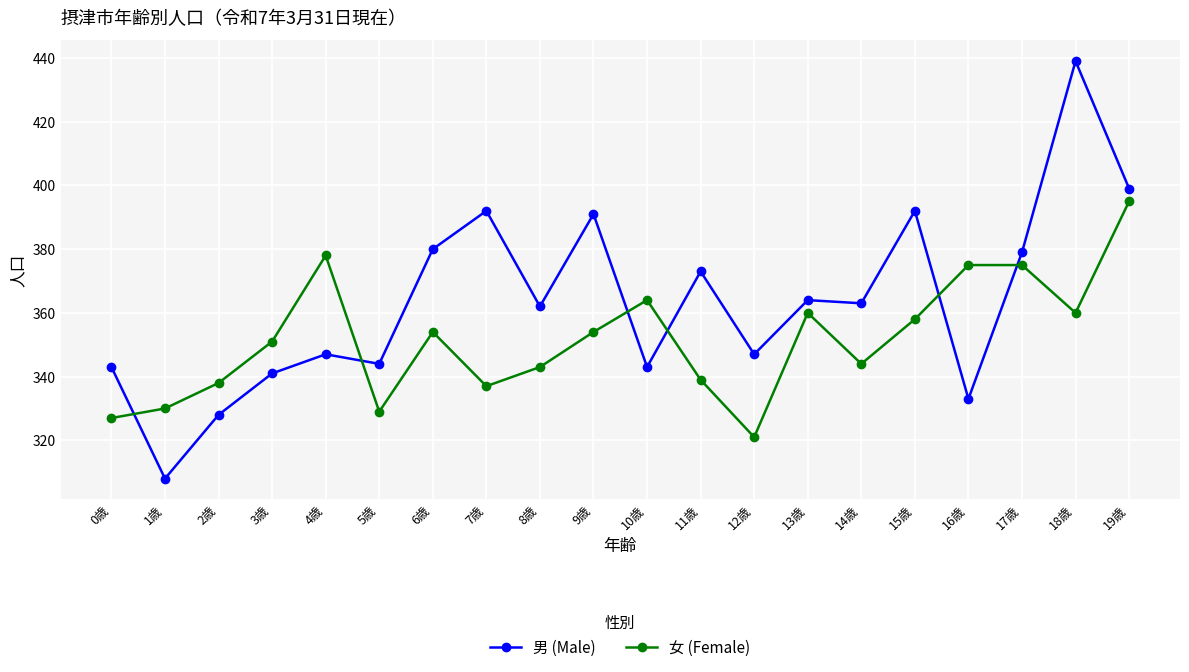

What is the smallest value displayed?

308